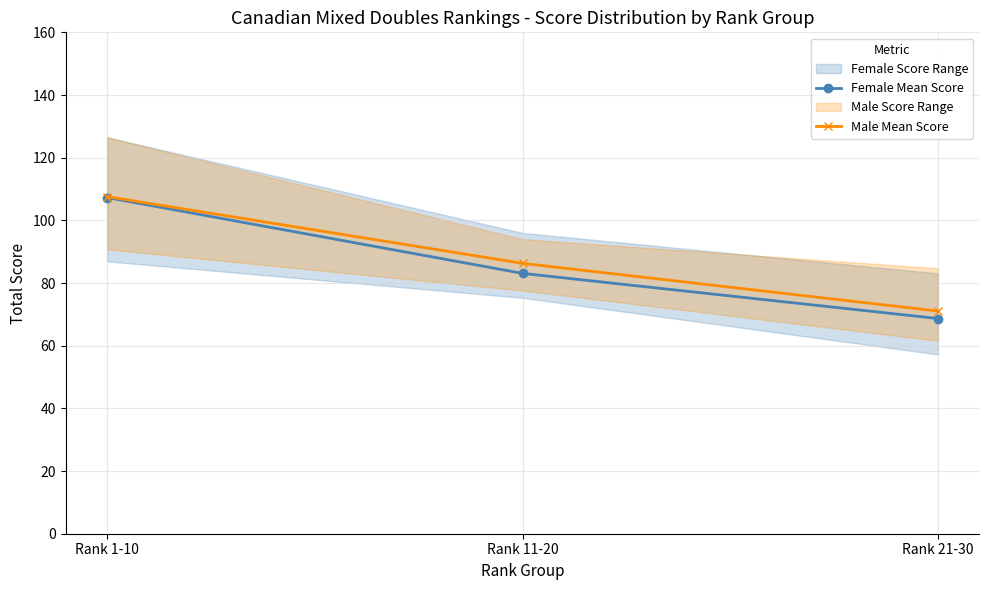

Rank the categories by Female Mean Score value from lowest to highest.

Rank 21-30, Rank 11-20, Rank 1-10